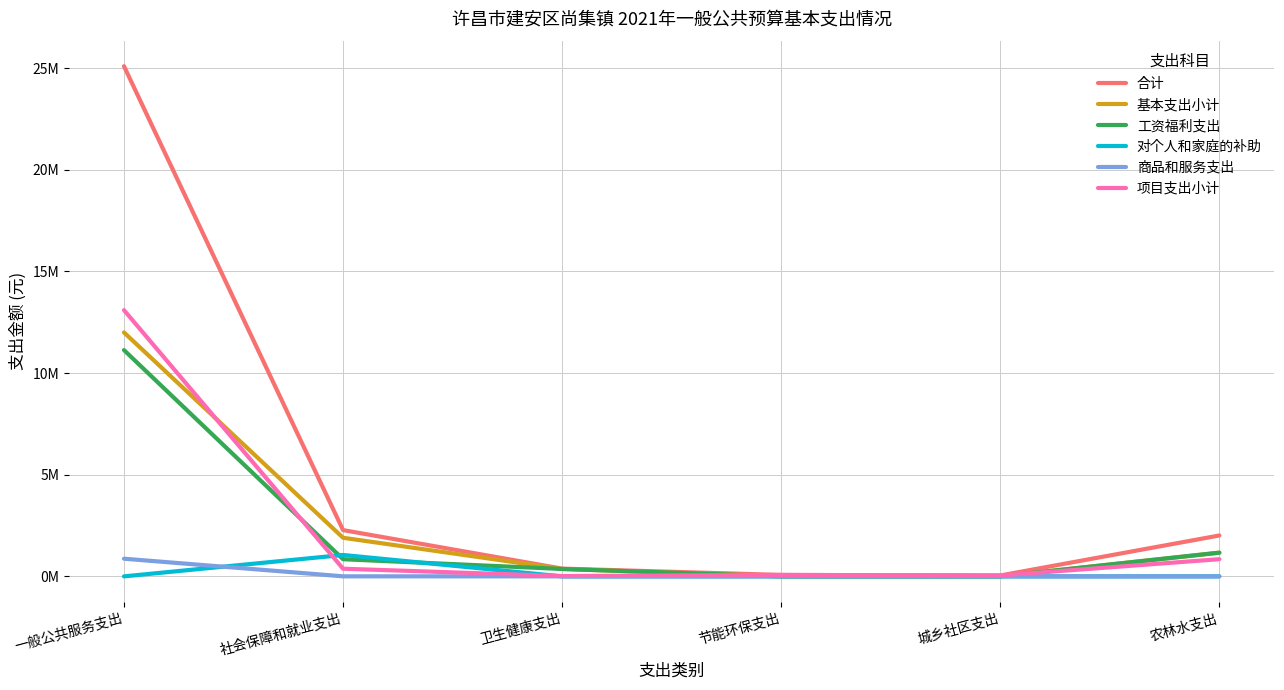

The 工资福利支出 series shows 0 at 节能环保支出. True or false?

True